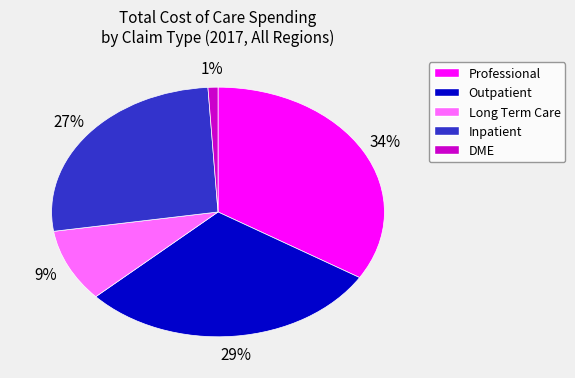

Is there any slice that represents more than half of the pie?

No